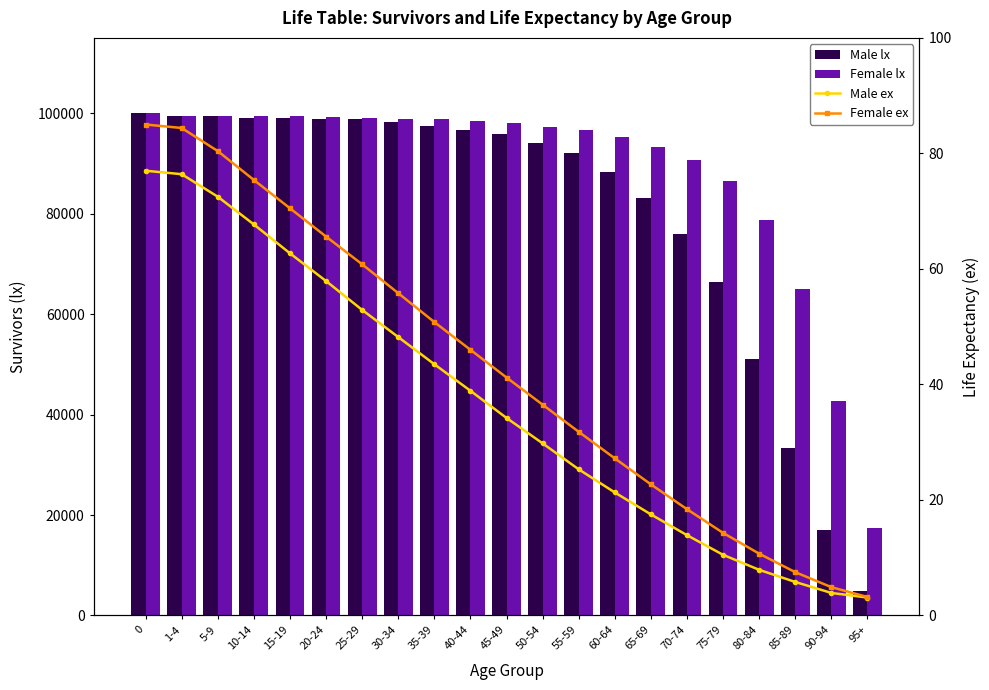

What is the sum of the Female lx values at 1-4 and 80-84?

178350.0